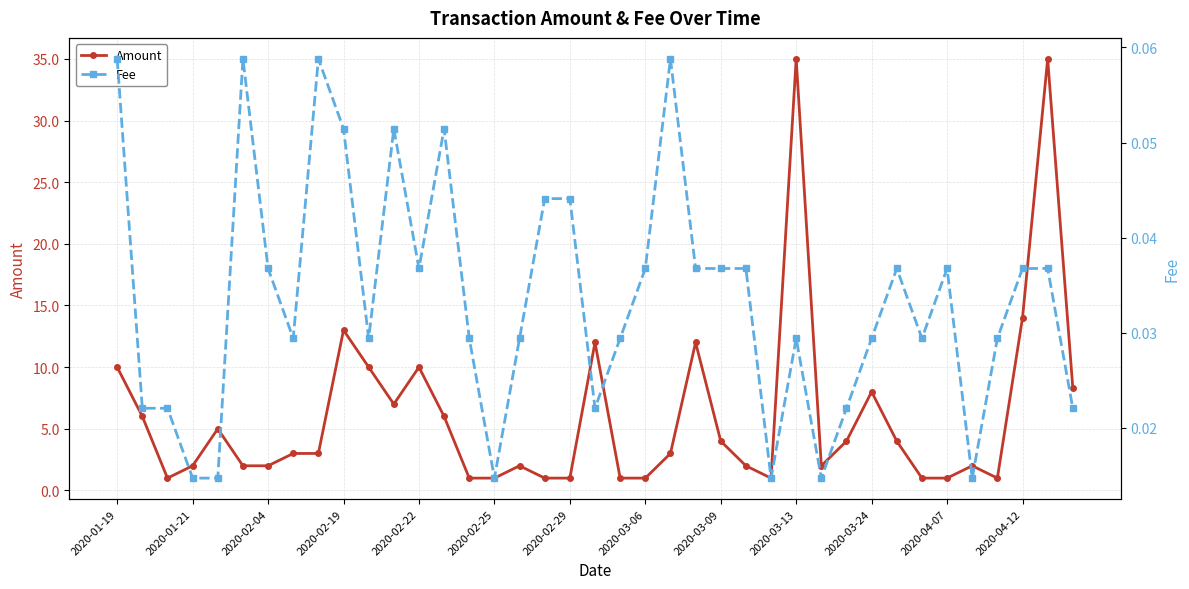

Reading left to right, transcribe all the data shown in this chart.

Amount: 10.0	6.0	1.0	2.0	5.0	2.0	2.0	3.0	3.0	13.0	10.0	7.0	10.0	6.0	1.0	1.0	2.0	1.0	1.0	12.0	1.0	1.0	3.0	12.0	4.0	2.0	1.0	35.0	2.0	4.0	8.0	4.0	1.0	1.0	2.0	1.0	14.0	35.0	8.3
Fee: 0.1	0.0	0.0	0.0	0.0	0.1	0.0	0.0	0.1	0.1	0.0	0.1	0.0	0.1	0.0	0.0	0.0	0.0	0.0	0.0	0.0	0.0	0.1	0.0	0.0	0.0	0.0	0.0	0.0	0.0	0.0	0.0	0.0	0.0	0.0	0.0	0.0	0.0	0.0